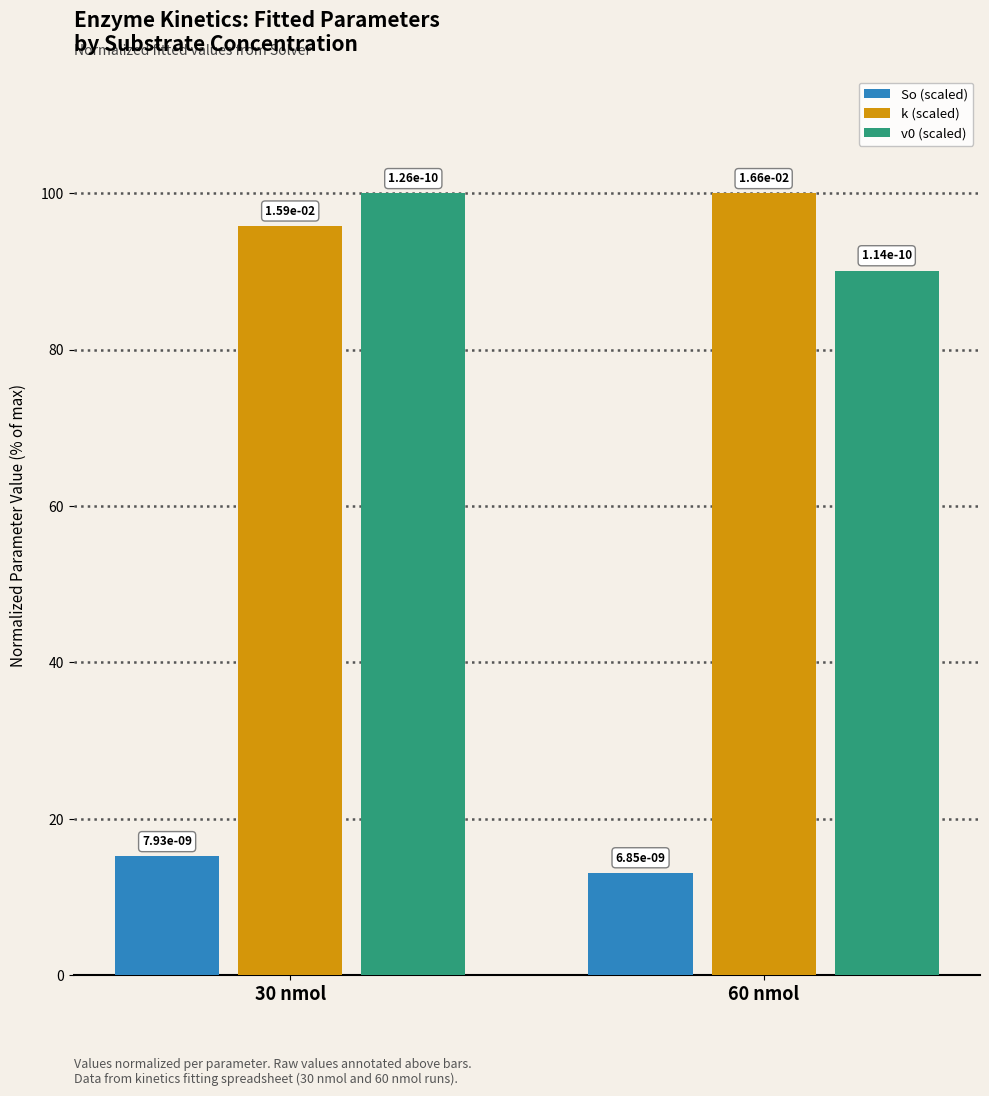

What is the value of the v0 (scaled) bar at the 1st from the left?

100.0